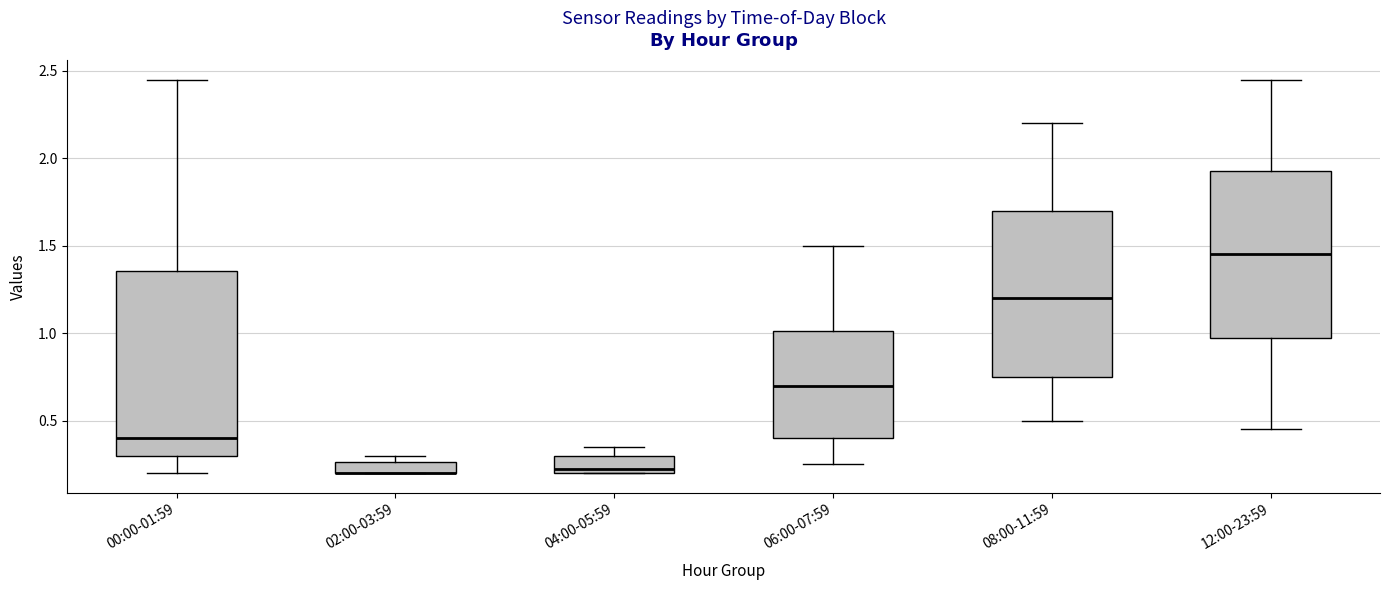

Which box is the tallest, from its lower edge to its upper edge?

00:00-01:59